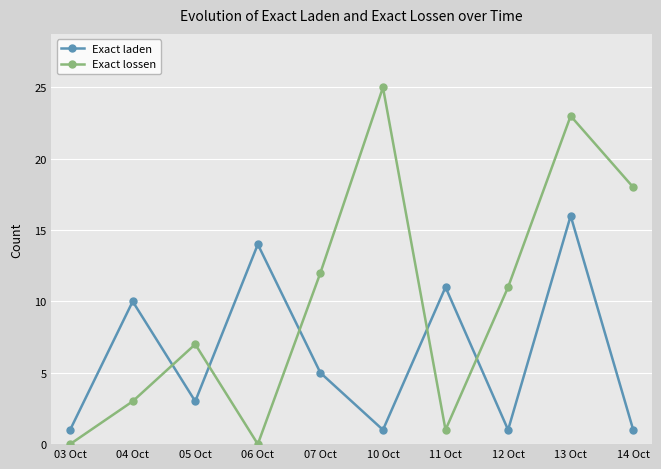

What is the spread (max minus min) of values at 13 Oct?

7